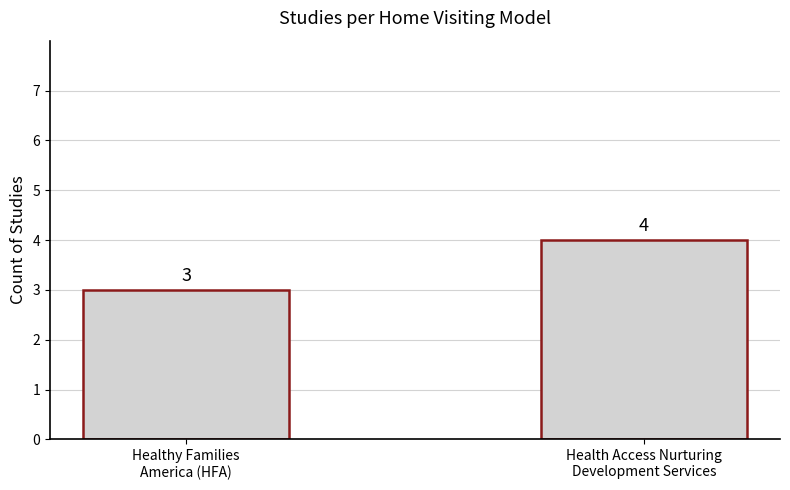

What is the difference between the values at Health Access Nurturing
Development Services and Healthy Families
America (HFA)?

1